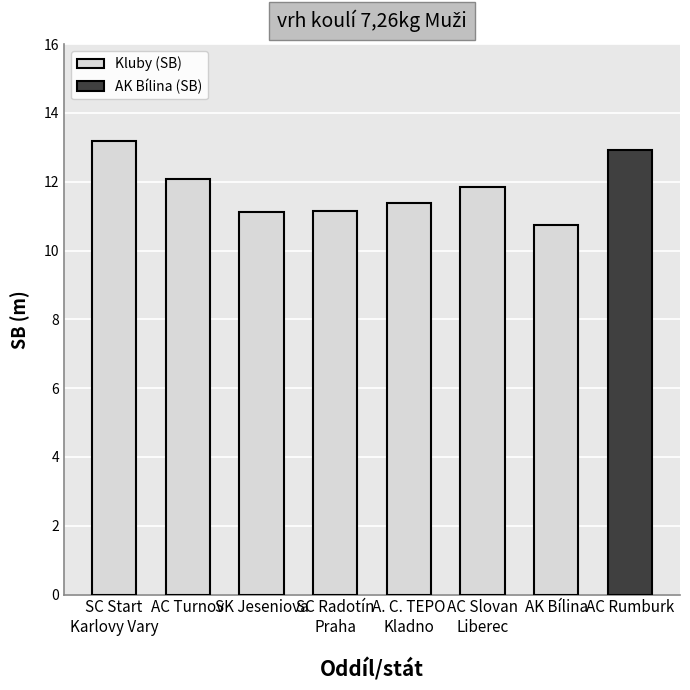

At which label is the value closest to 11?

SK Jeseniova